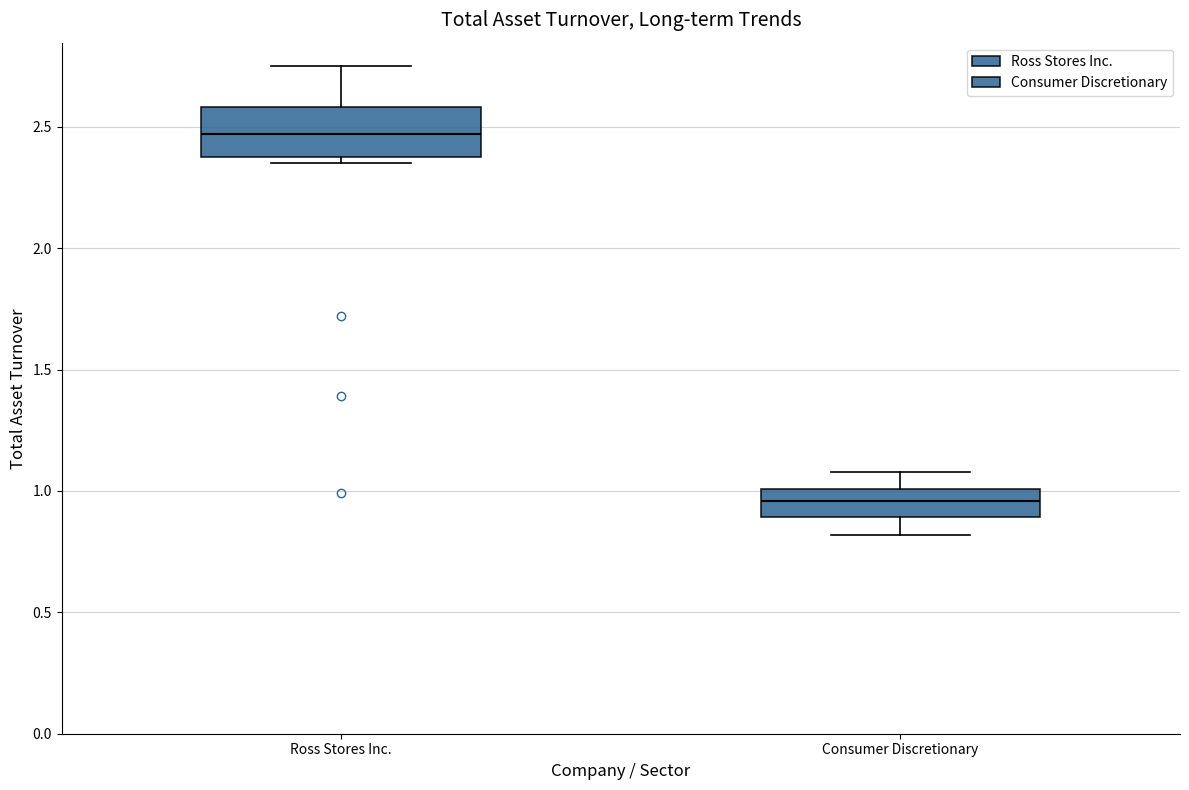

Where is the upper edge of the box for Ross Stores Inc. on the y-axis? The values are not printed on the chart, so give them approximately, as read against the axis.

2.60